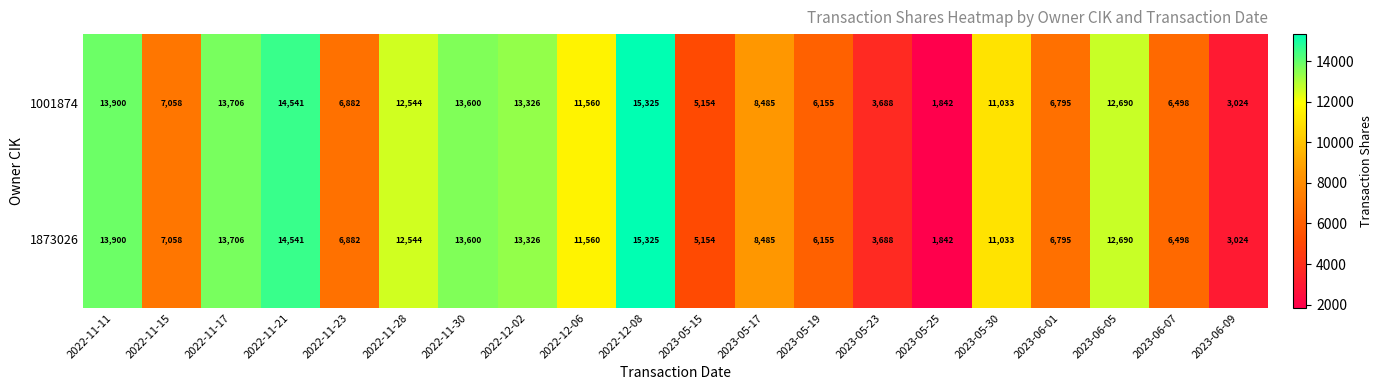

At how many categories does at least one series exceed 2647?

19